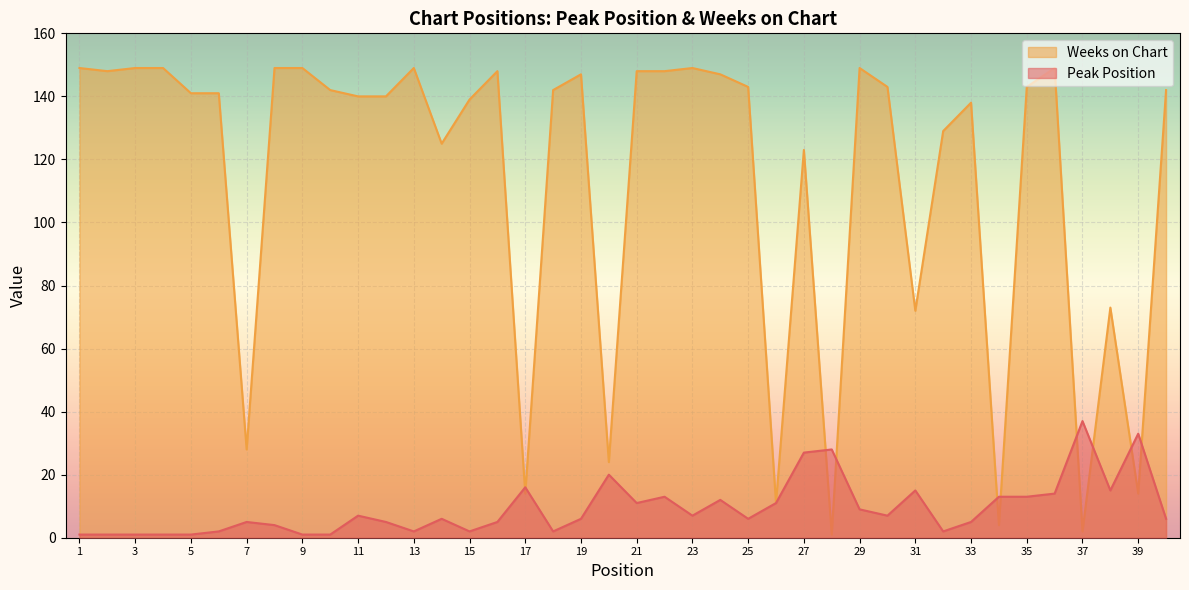

At which category does Peak Position reach its first local peak?

7